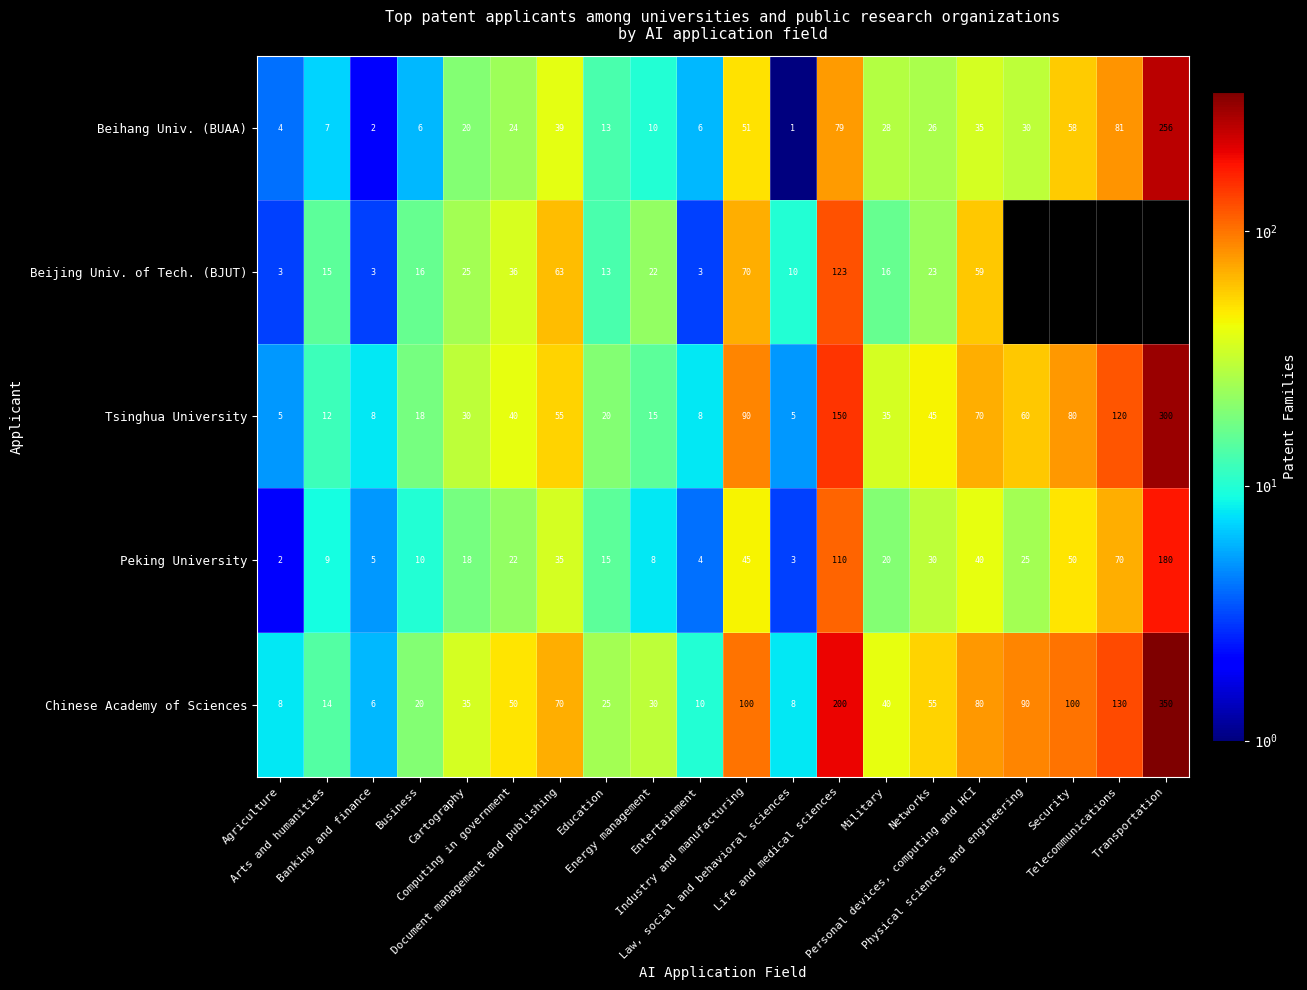

At which category is the sum across all series the highest?

Transportation